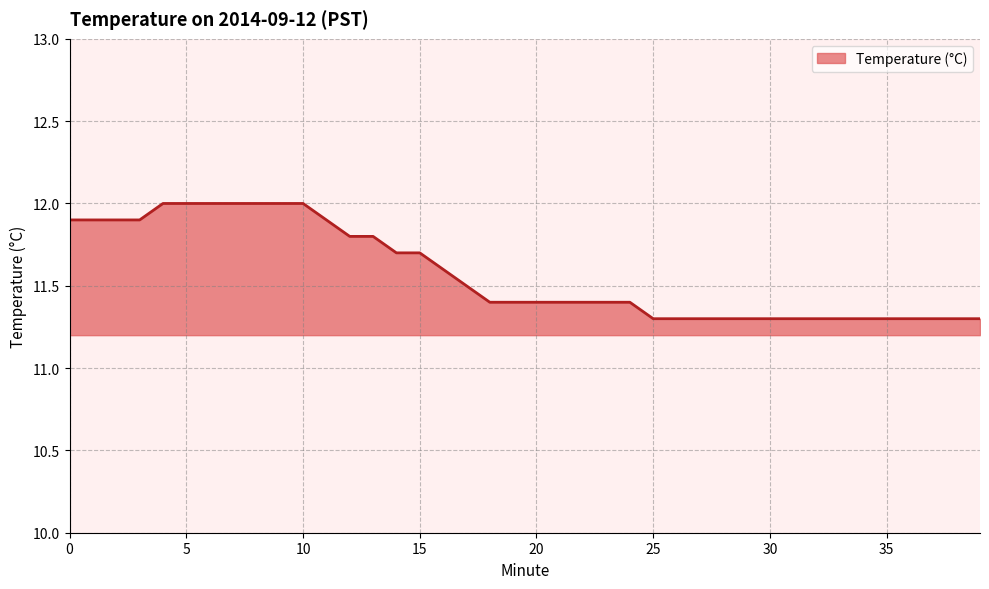

What is the smallest value displayed?

11.3